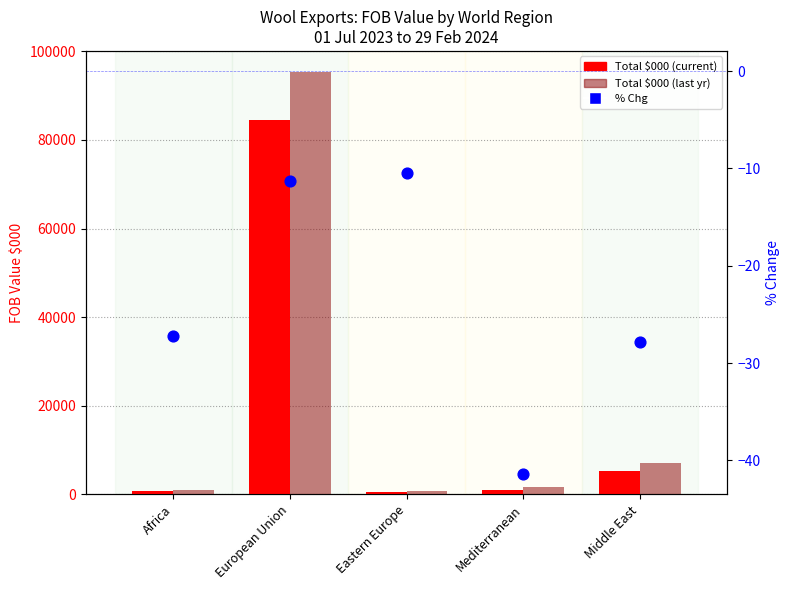

Which series reaches the maximum Y coordinate?

Total $000 (last yr)